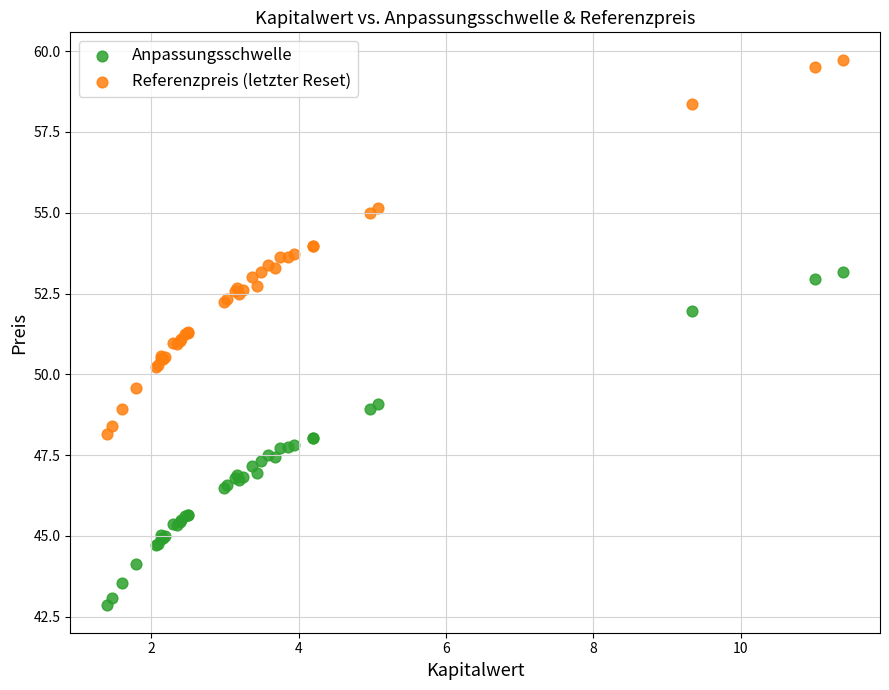

Which series contains the highest Y value?

Referenzpreis (letzter Reset)